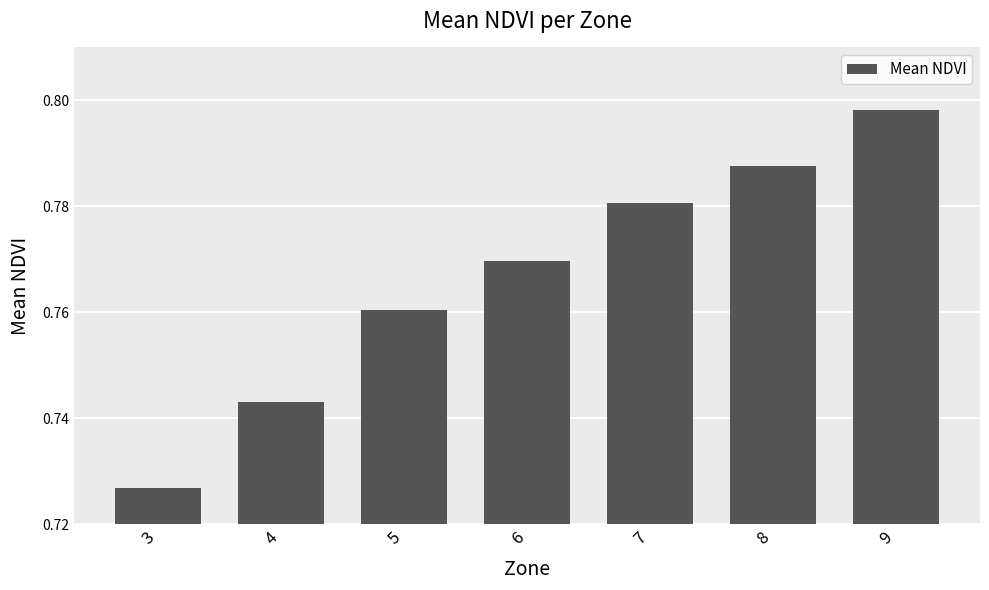

The chart shows a value of 0.4 at 6. True or false?

False